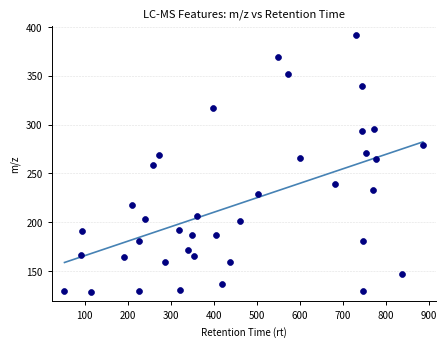

What is the range of Y values (max minus min)?

262.3